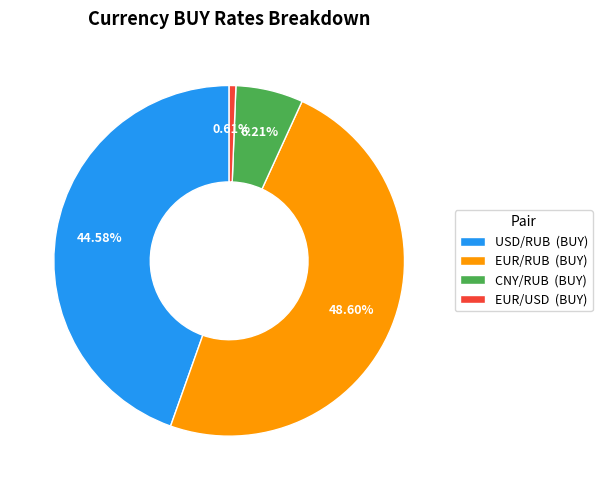

What is the largest slice in the pie chart?

EUR/RUB